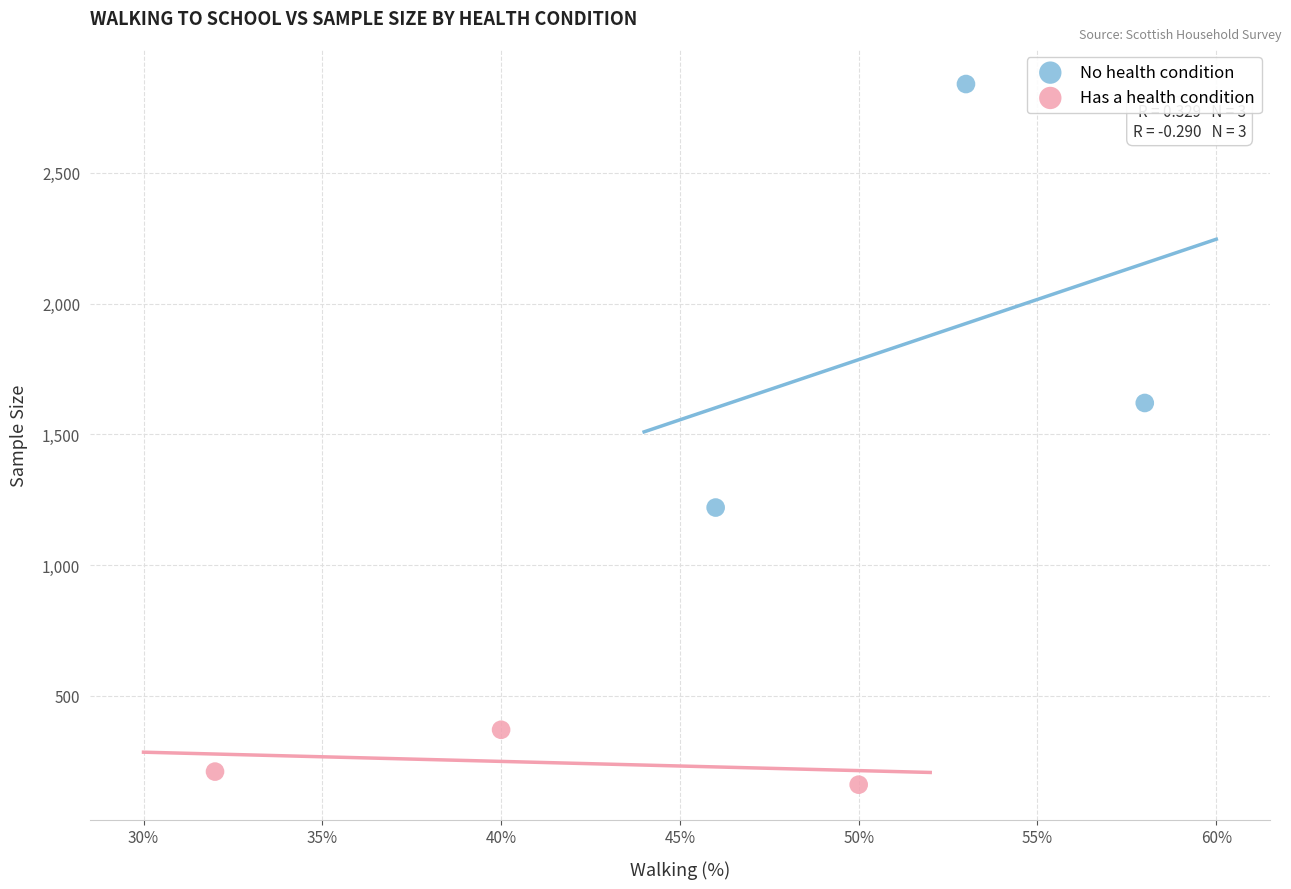

Which series reaches the maximum Y coordinate?

No health condition